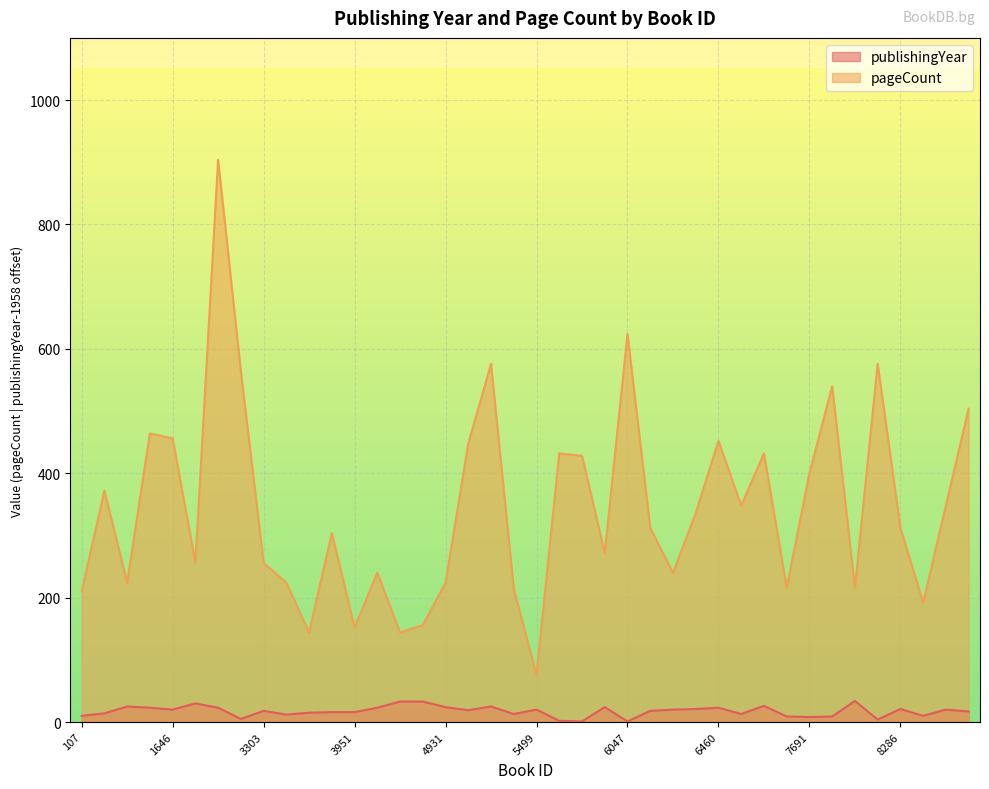

Rank the series by their average value, from lowest to highest.

publishingYear, pageCount